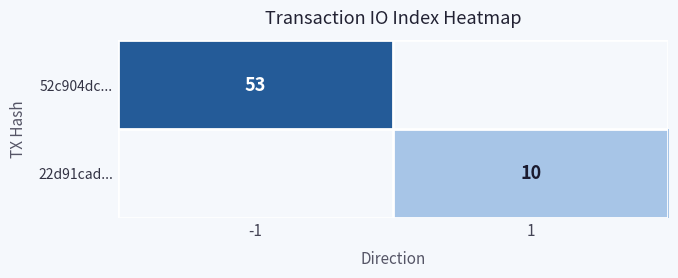

Is it true that 22d91cad... equals 3 at 1?

False